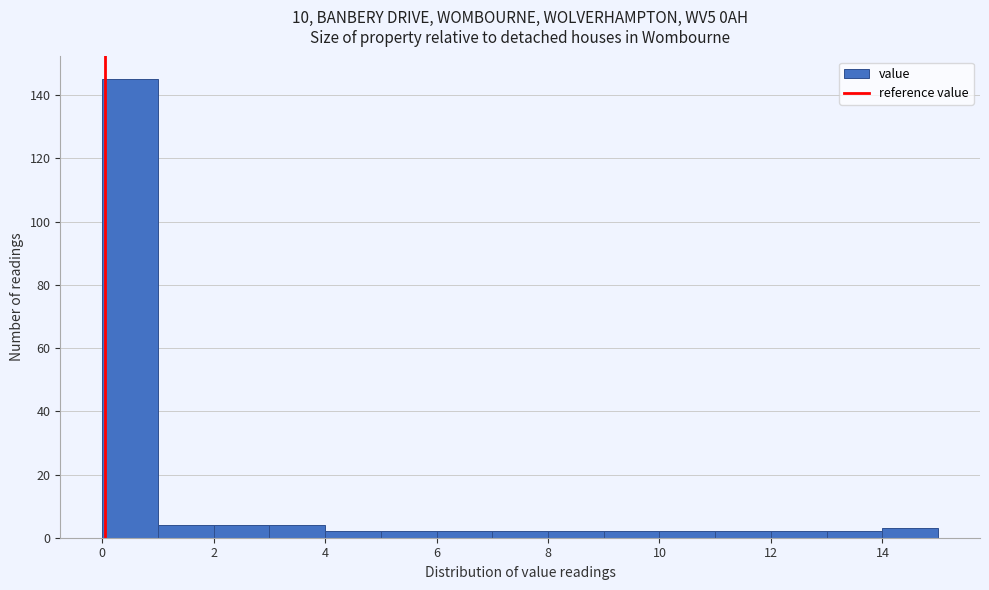

What is the height of the bar covering 11 to 12 on the x-axis? The values are not printed on the chart, so give them approximately, as read against the axis.

2